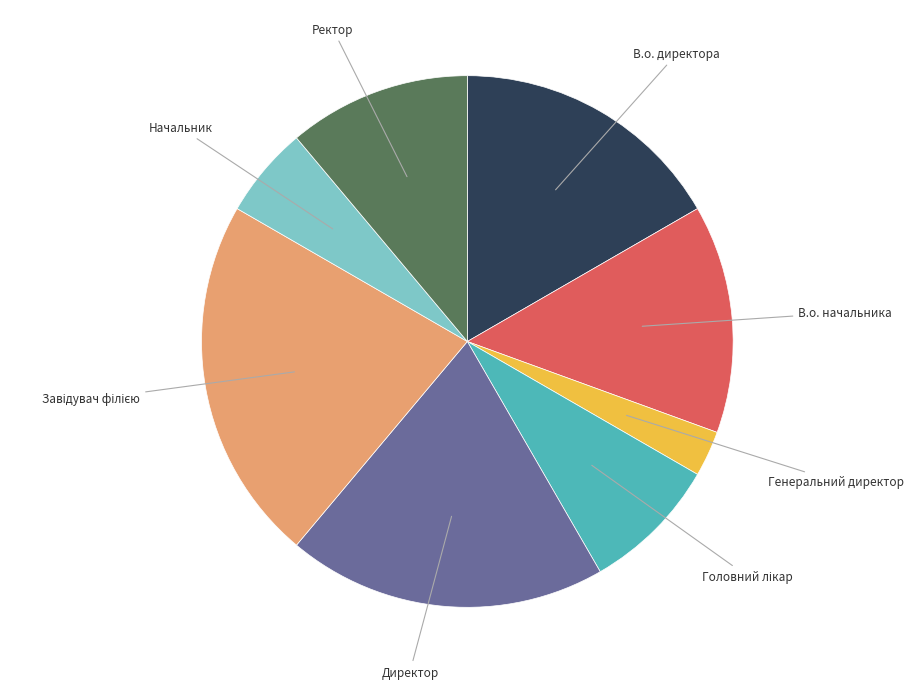

How many segments does this pie chart have?

8